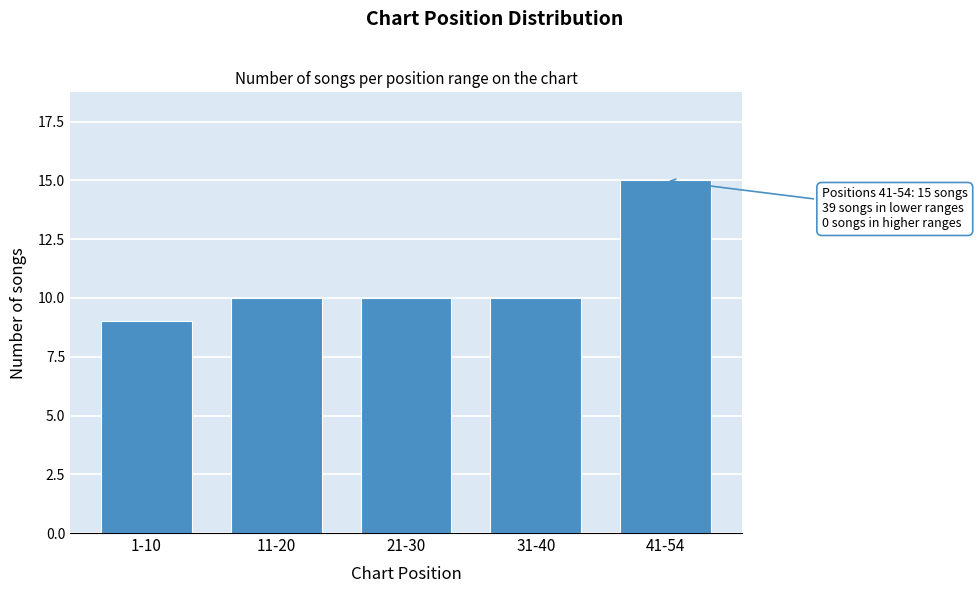

Reading left to right, extract all data points from this chart.

9	10	10	10	15